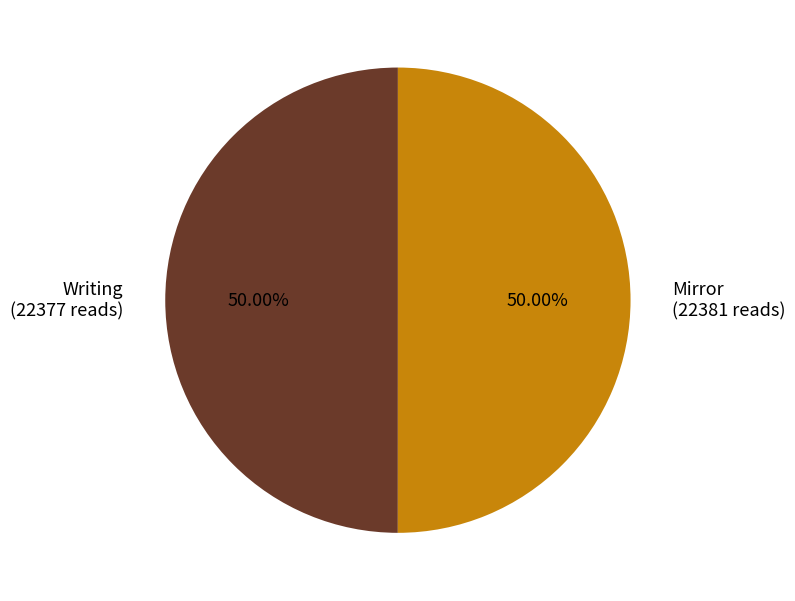

To the nearest percent, what portion does Writing represent?

50%